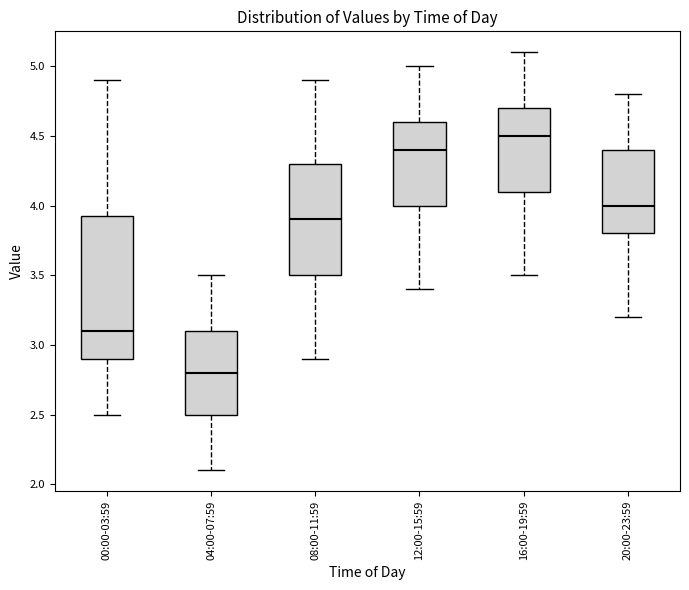

Reading left to right, transcribe this box plot: for each box, give where its median line is, the range the box spans, and where its two whiskers end, as read against the y-axis. The values are not printed on the chart, so give them approximately, as read against the axis.

00:00-03:59: median 3.10, box 2.90 to 3.95, whiskers 2.50 to 4.90
04:00-07:59: median 2.80, box 2.50 to 3.10, whiskers 2.10 to 3.50
08:00-11:59: median 3.90, box 3.50 to 4.30, whiskers 2.90 to 4.90
12:00-15:59: median 4.40, box 4.00 to 4.60, whiskers 3.40 to 5.00
16:00-19:59: median 4.50, box 4.10 to 4.70, whiskers 3.50 to 5.10
20:00-23:59: median 4.00, box 3.80 to 4.40, whiskers 3.20 to 4.80